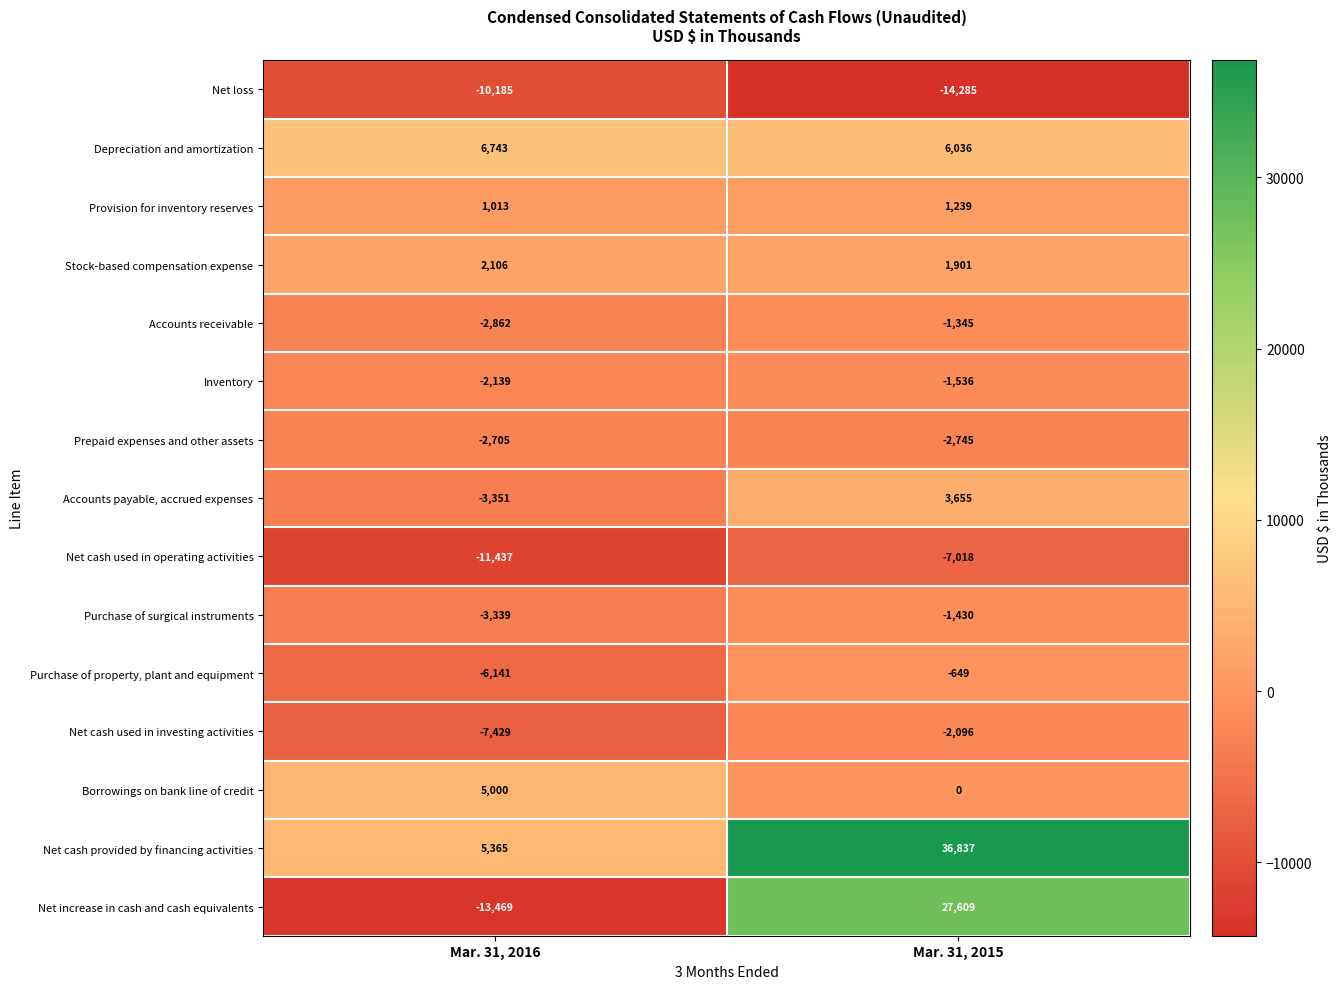

What is the spread (max minus min) of values at Mar. 31, 2015?

51122